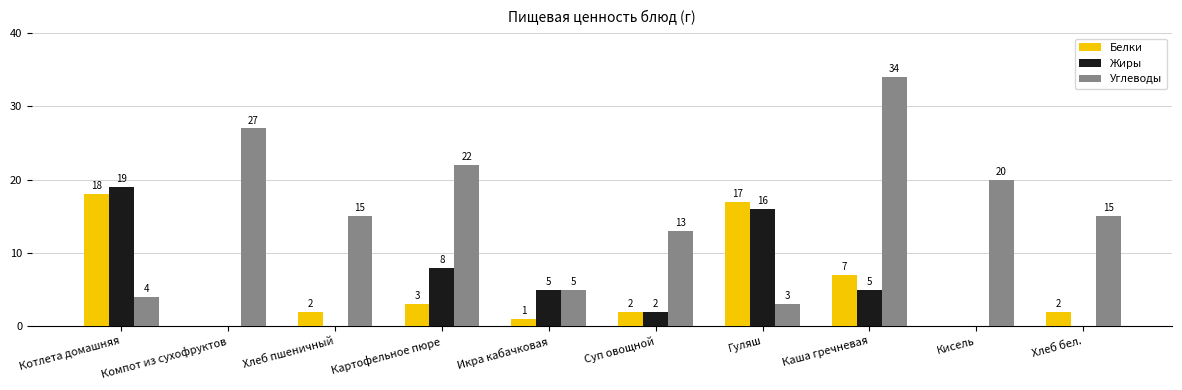

Is it true that Углеводы equals 60 at Каша гречневая?

False